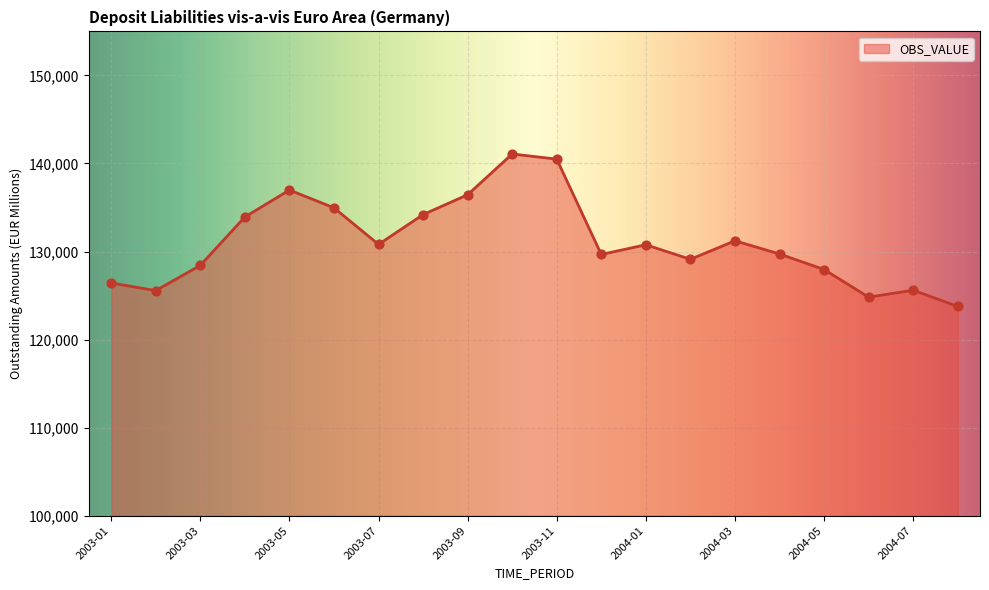

What is the minimum value shown in the chart?

123769